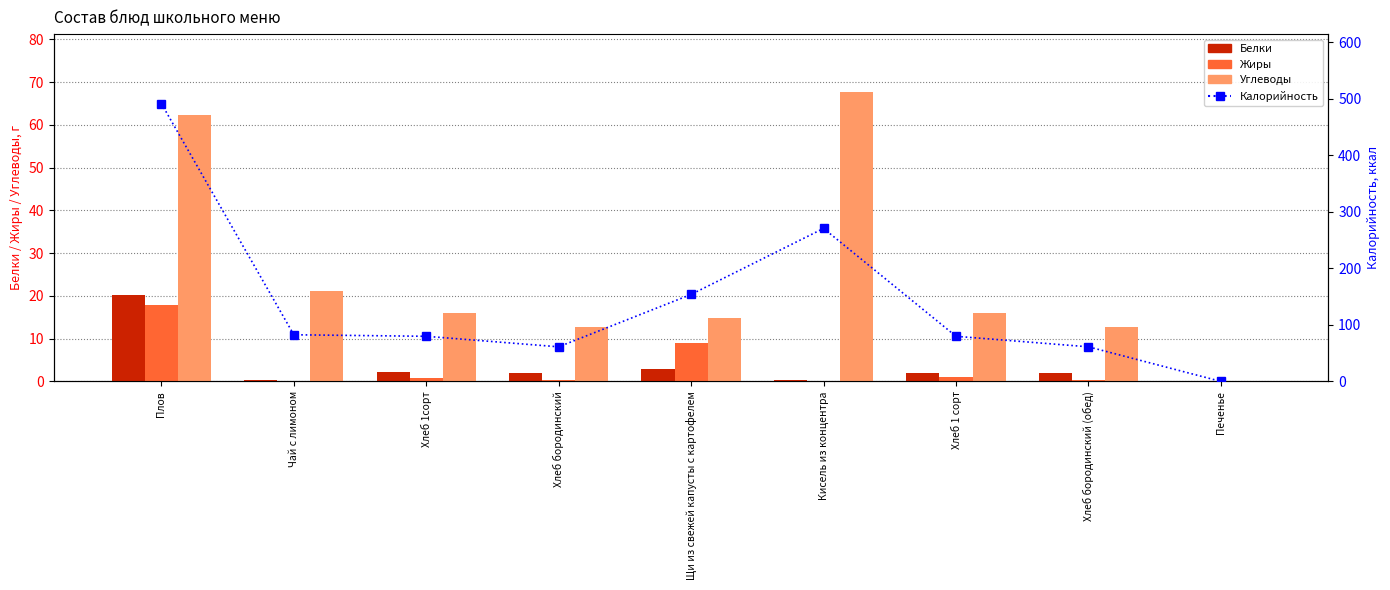

Is the value of Белки at Чай с лимоном greater than the value of Жиры at Хлеб 1сорт?

No